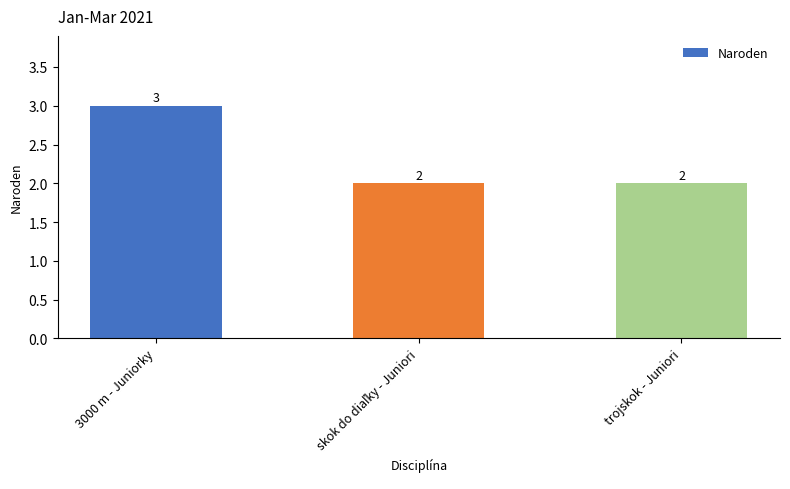

Does the chart contain any negative values?

No